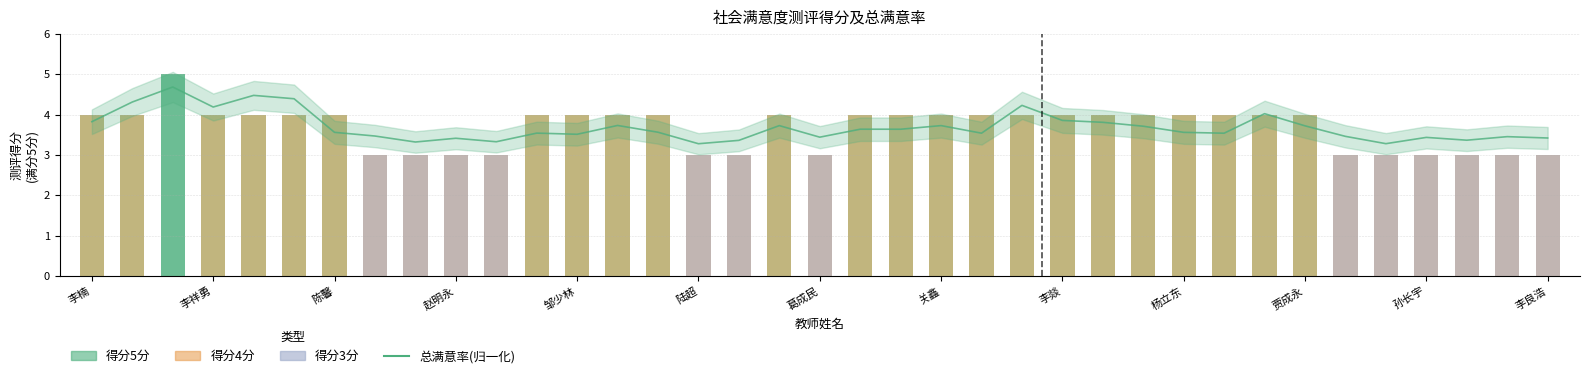

Count the number of categories in the chart.

37